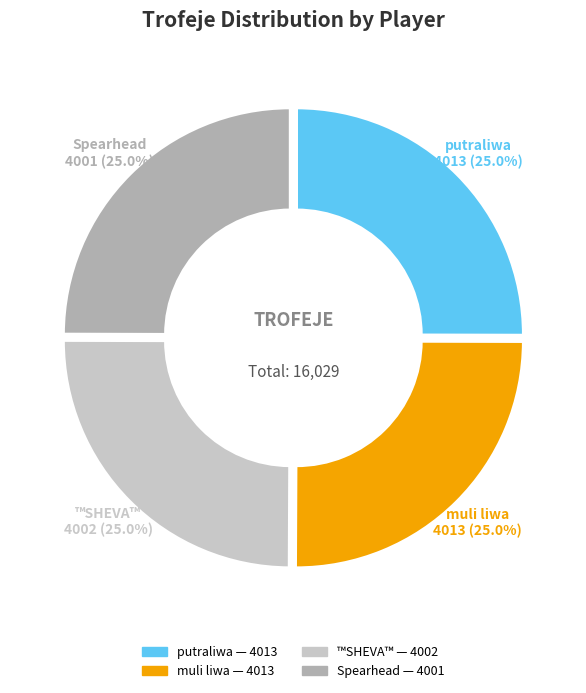

Count the number of slices in the pie.

4